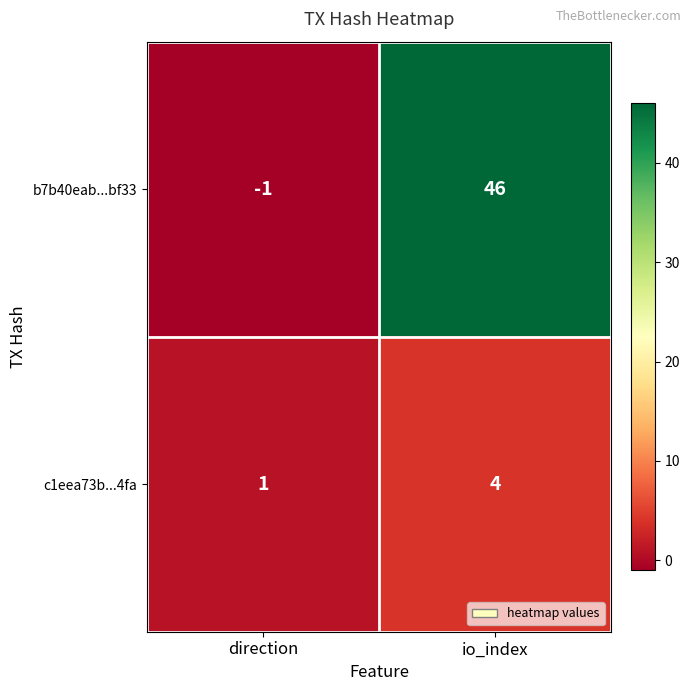

At direction, list the series in order from largest to smallest.

c1eea73b...4fa, b7b40eab...bf33